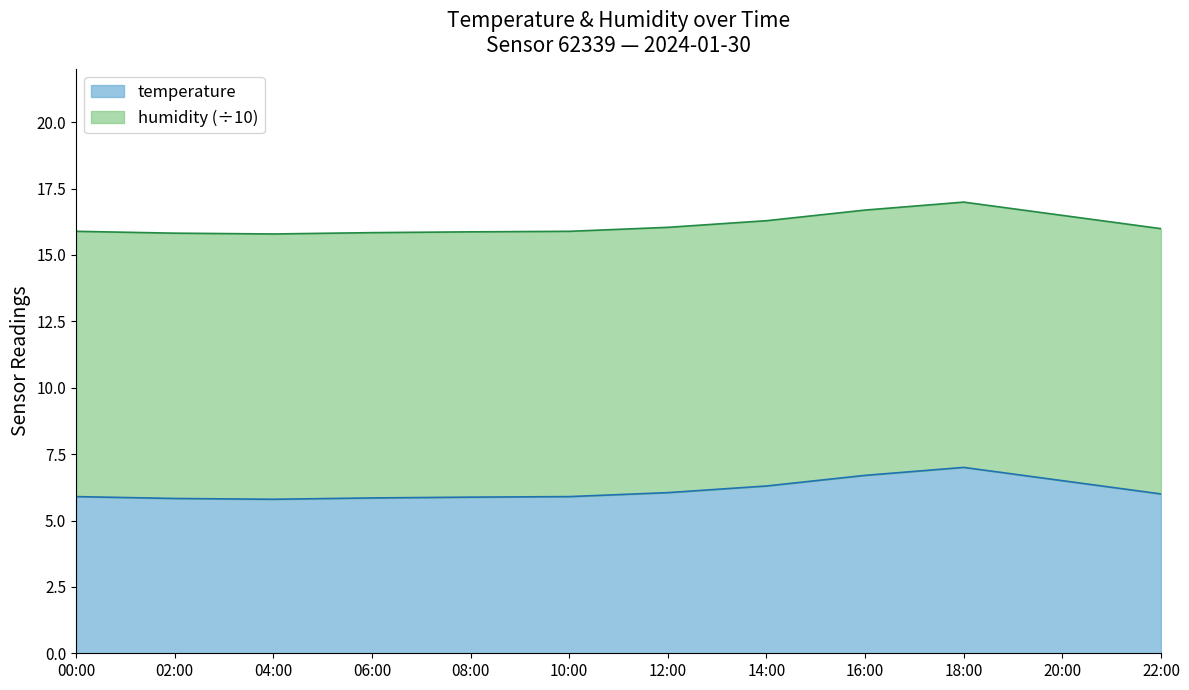

What is the maximum value shown in the chart?

7.0